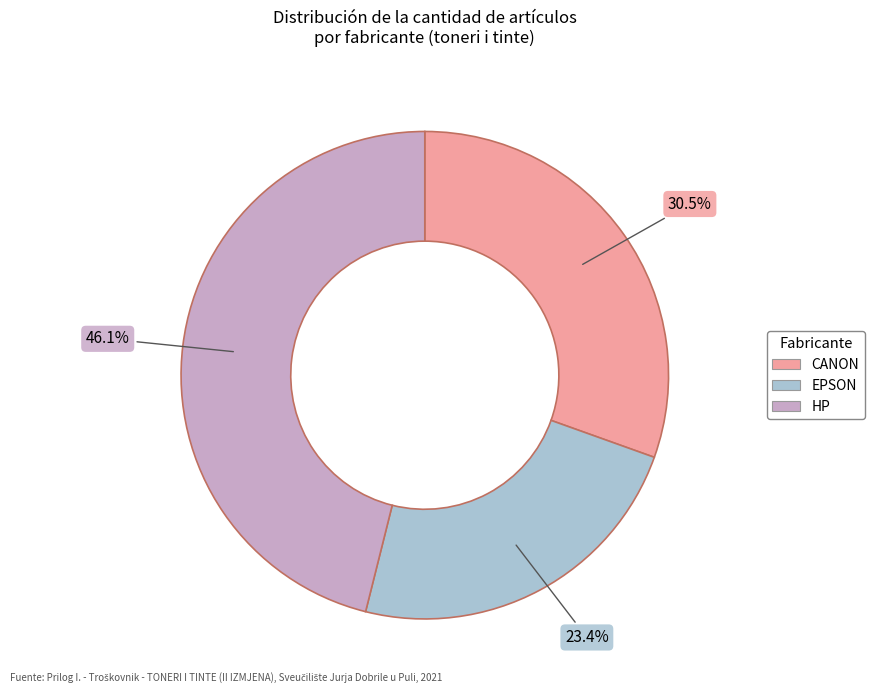

Is there a majority slice in this chart?

No